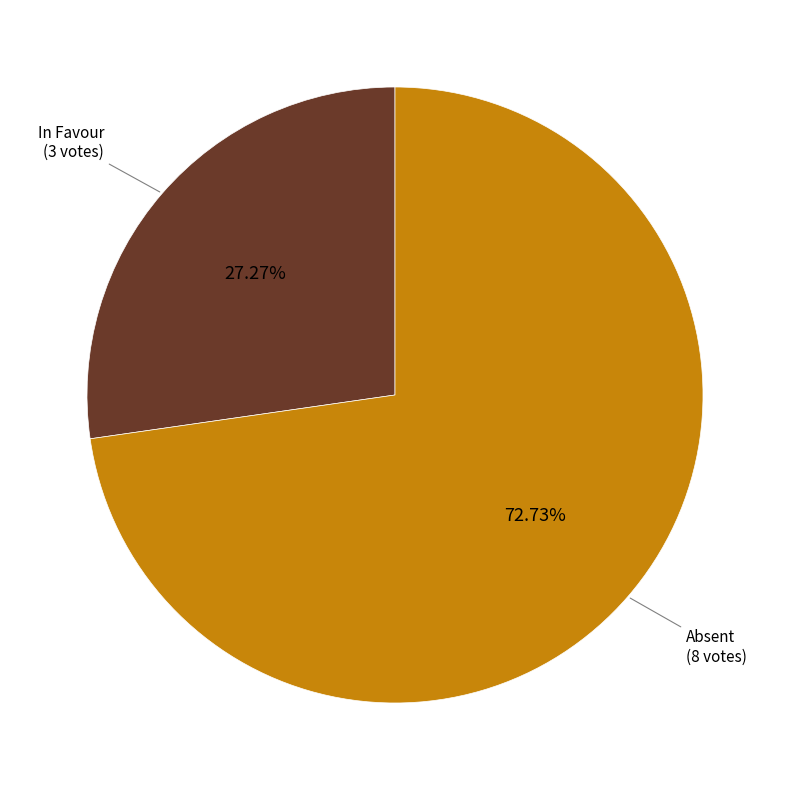

Does any single category account for the majority?

Yes